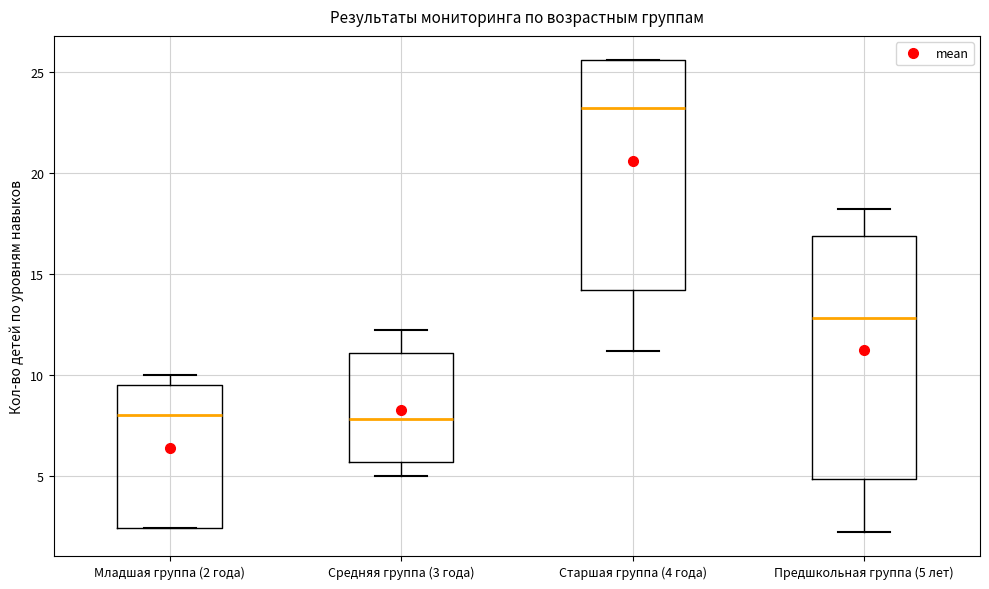

Reading left to right, transcribe this box plot: for each box, give where its median line is, the range the box spans, and where its two whiskers end, as read against the y-axis. The values are not printed on the chart, so give them approximately, as read against the axis.

Младшая группа (2 года): median 8.0, box 2.5 to 9.5, whiskers 2.5 to 10.0
Средняя группа (3 года): median 8.0, box 5.5 to 11.0, whiskers 5.0 to 12.0
Старшая группа (4 года): median 23.0, box 14.0 to 25.5, whiskers 11.0 to 25.5
Предшкольная группа (5 лет): median 13.0, box 5.0 to 17.0, whiskers 2.0 to 18.0